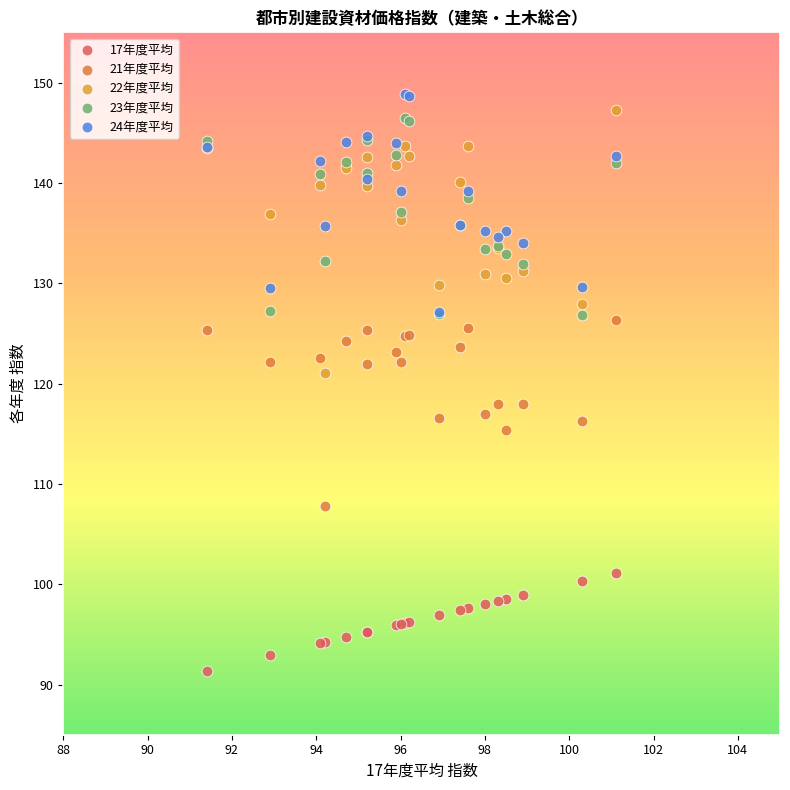

What are all the series names shown in the legend?

17年度平均, 21年度平均, 22年度平均, 23年度平均, 24年度平均